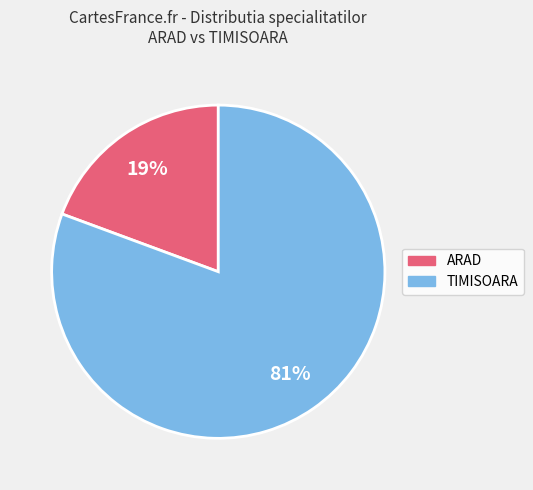

Is it true that ARAD is 19% of the pie?

True